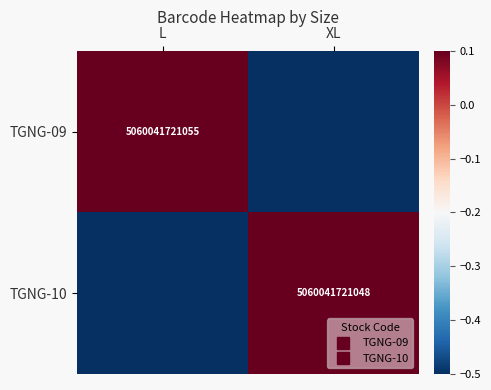

What is the average value of the TGNG-10 series?

-0.2